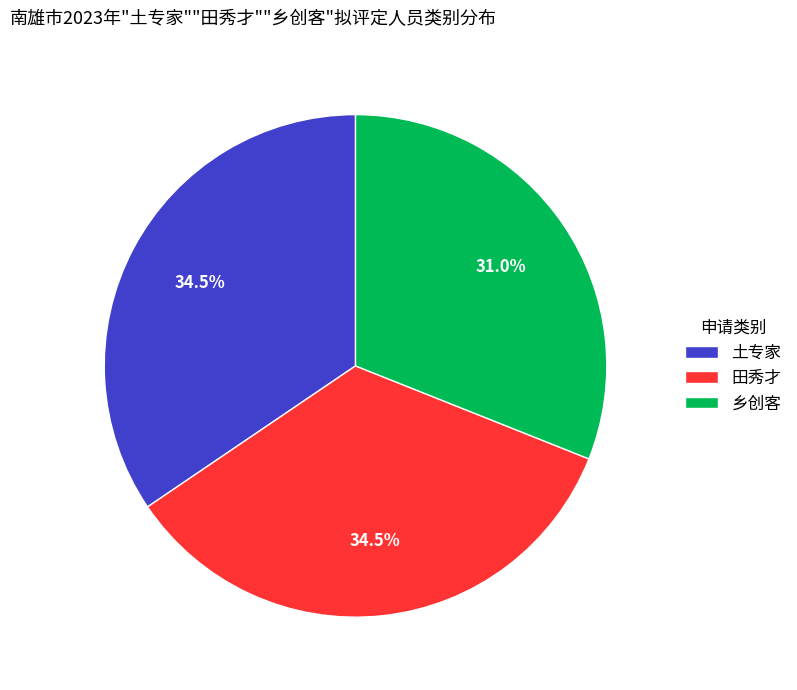

What percentage is NOT represented by 田秀才?

65.5%